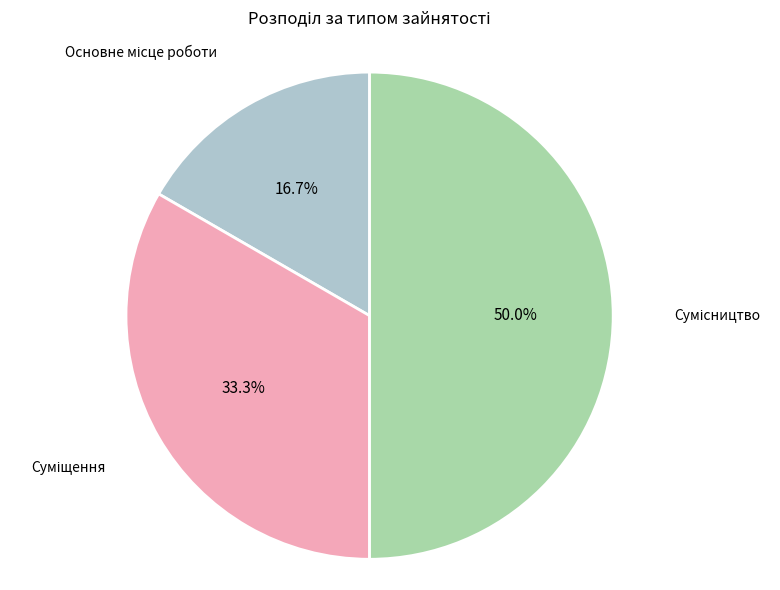

Rank the categories by value from lowest to highest.

Основне місце роботи, Суміщення, Сумісництво